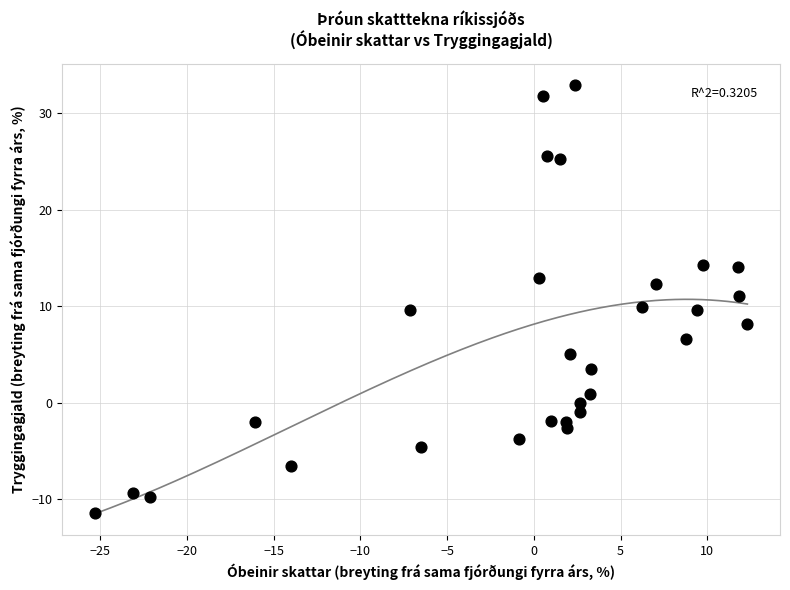

What is the range of Y values (max minus min)?

44.3